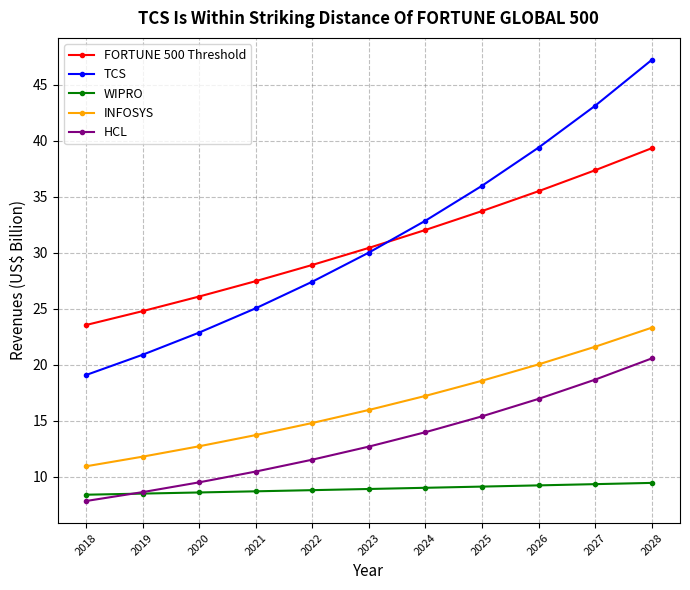

Which series changed the most between 2020 and 2023?

TCS